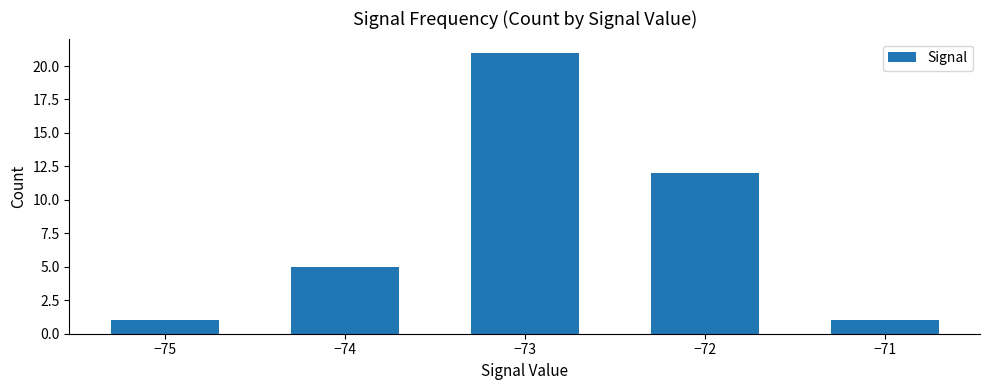

What is the value of the 2nd bar from the left?

5